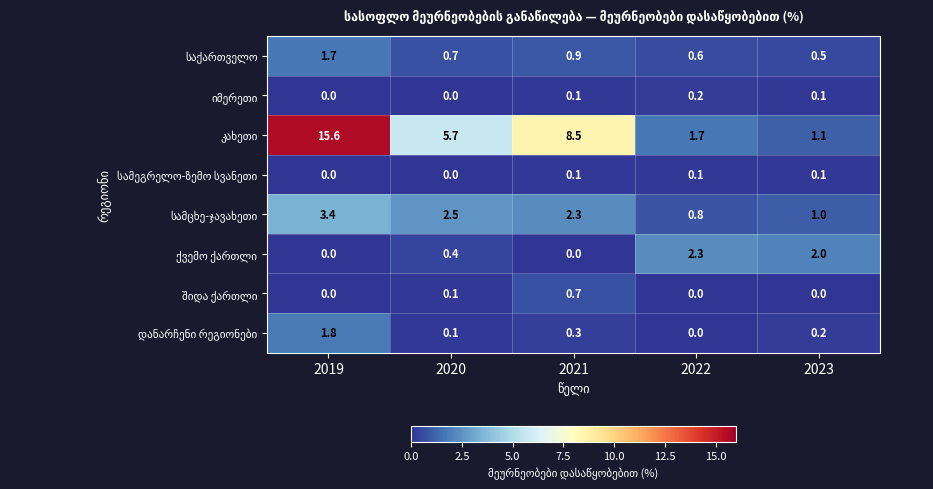

What is the difference between the highest and lowest values at 2021?

8.5